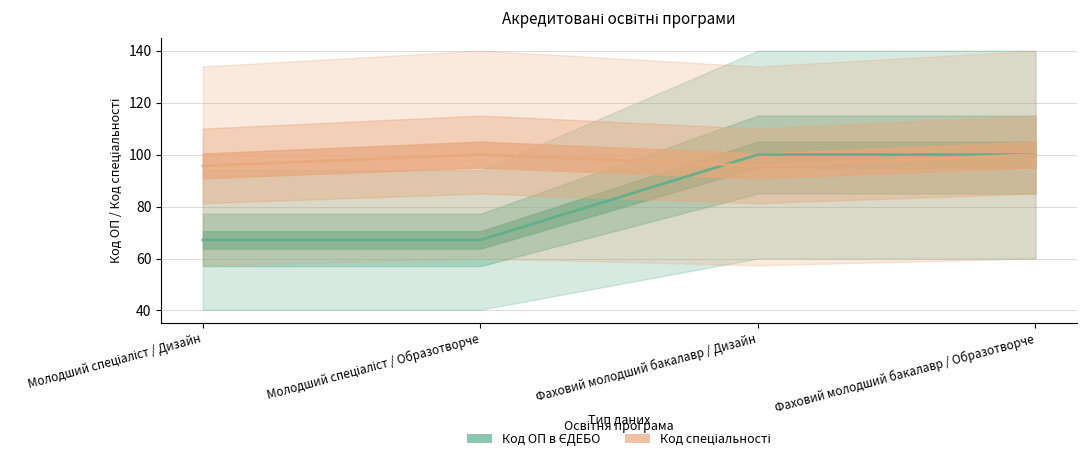

What is the smallest value displayed?

67.1